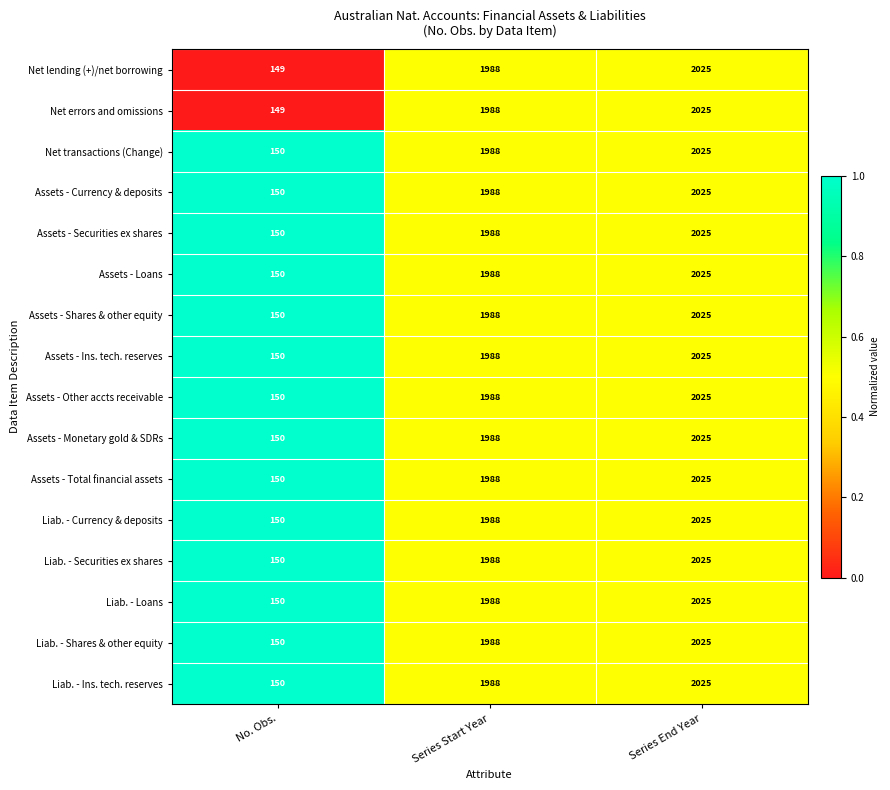

What is the approximate value of Assets - Ins. tech. reserves at Series Start Year?

1988